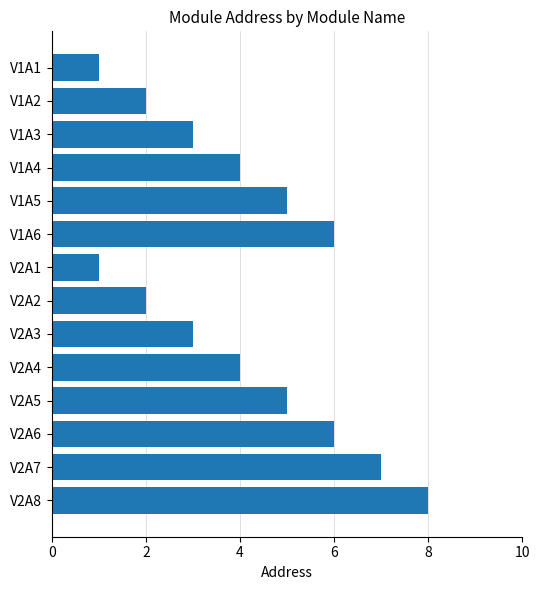

Is it true that the value at V1A2 is 3?

False